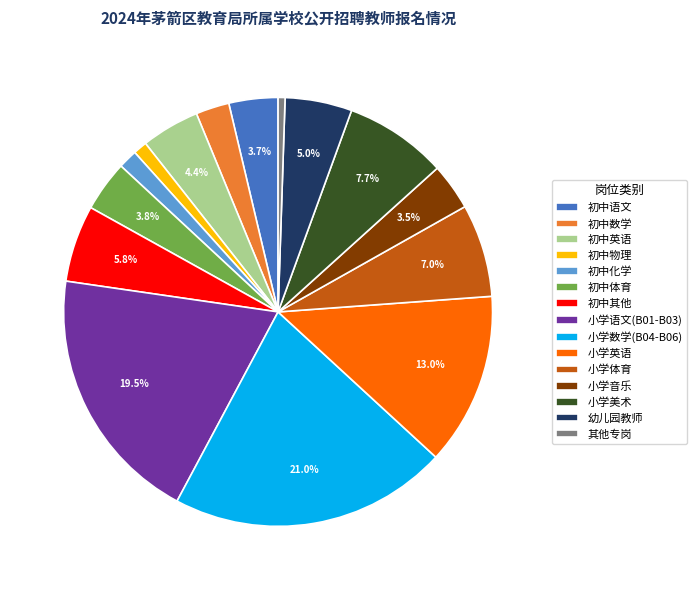

What is the ratio of the value at 小学语文(B01-B03) to the value at 小学体育?

2.8